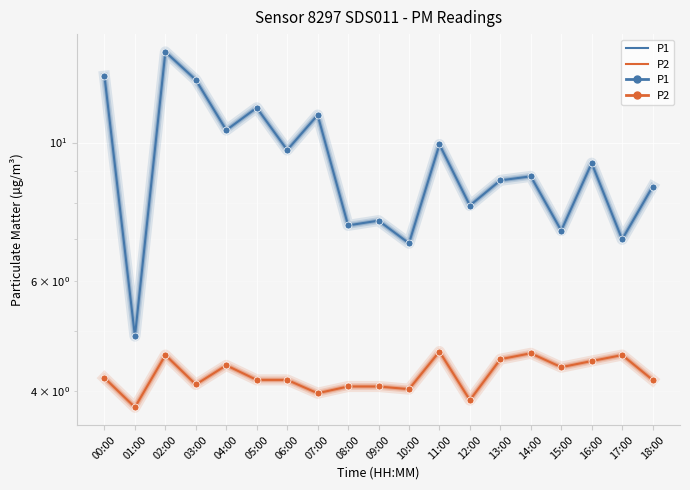

Rank the series by their maximum value, from highest to lowest.

P1, P2